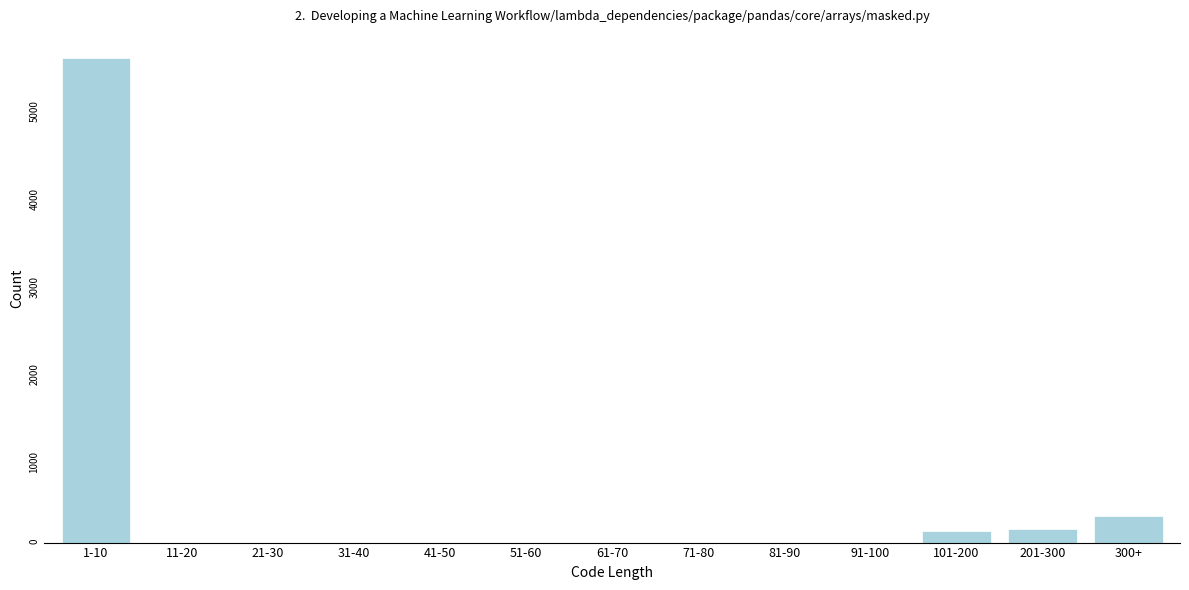

Reading left to right, transcribe all the data shown in this chart.

1-10=5530	11-20=0	21-30=0	31-40=0	41-50=0	51-60=0	61-70=0	71-80=0	81-90=0	91-100=0	101-200=131	201-300=155	300+=298